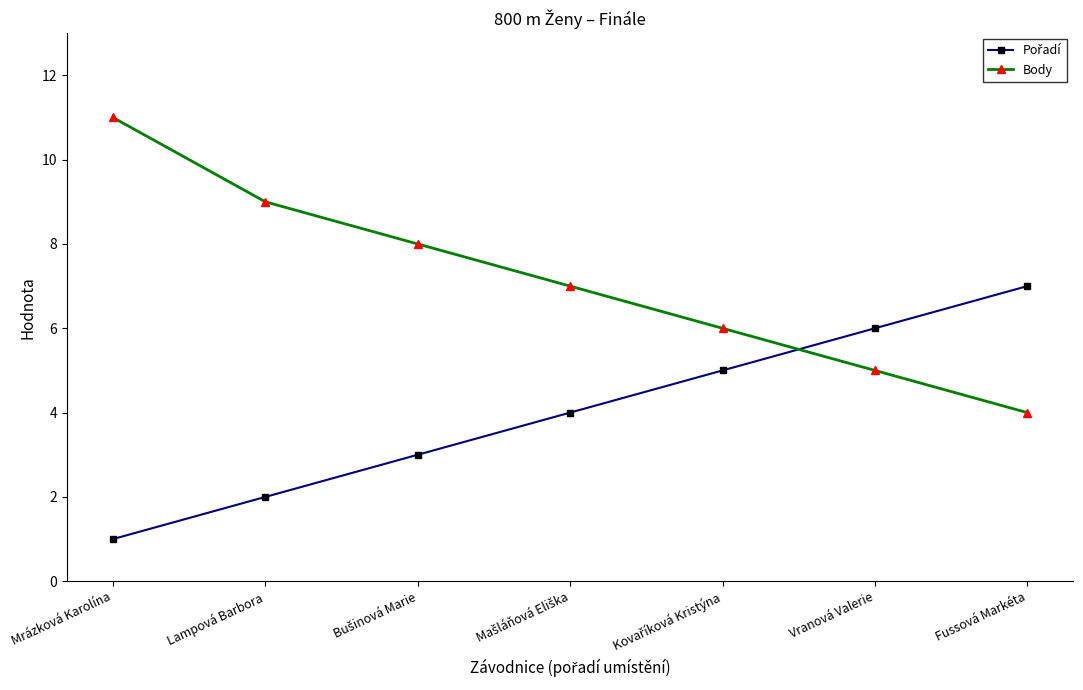

What is the minimum value shown in the chart?

1